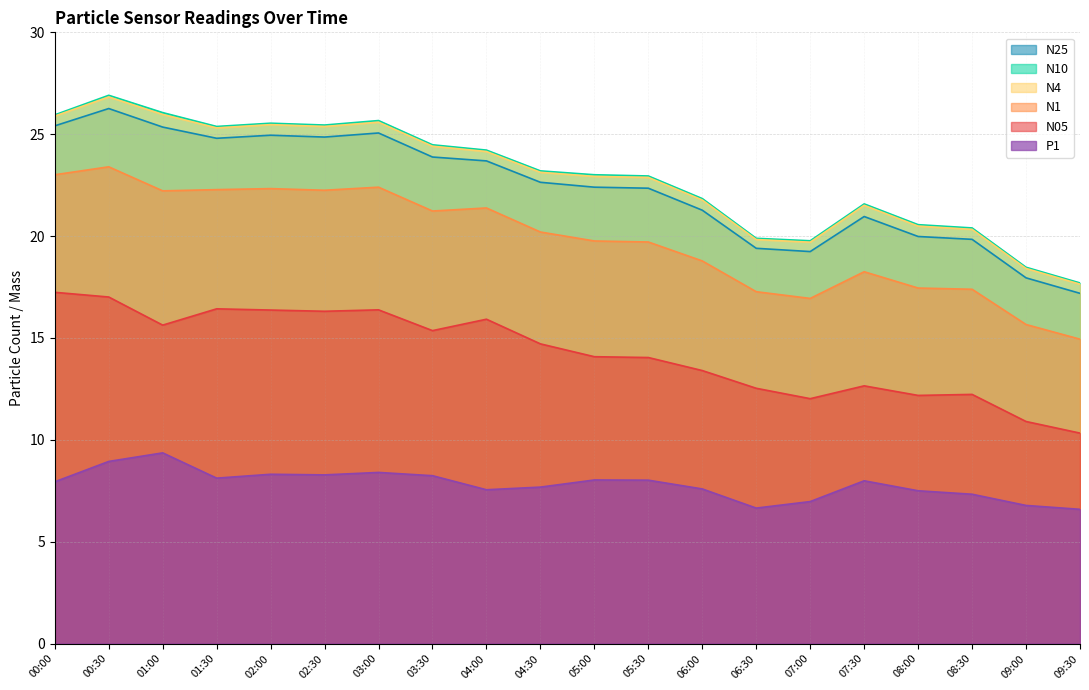

In N1, how many points are higher than both neighbors (excluding endpoints)?

5